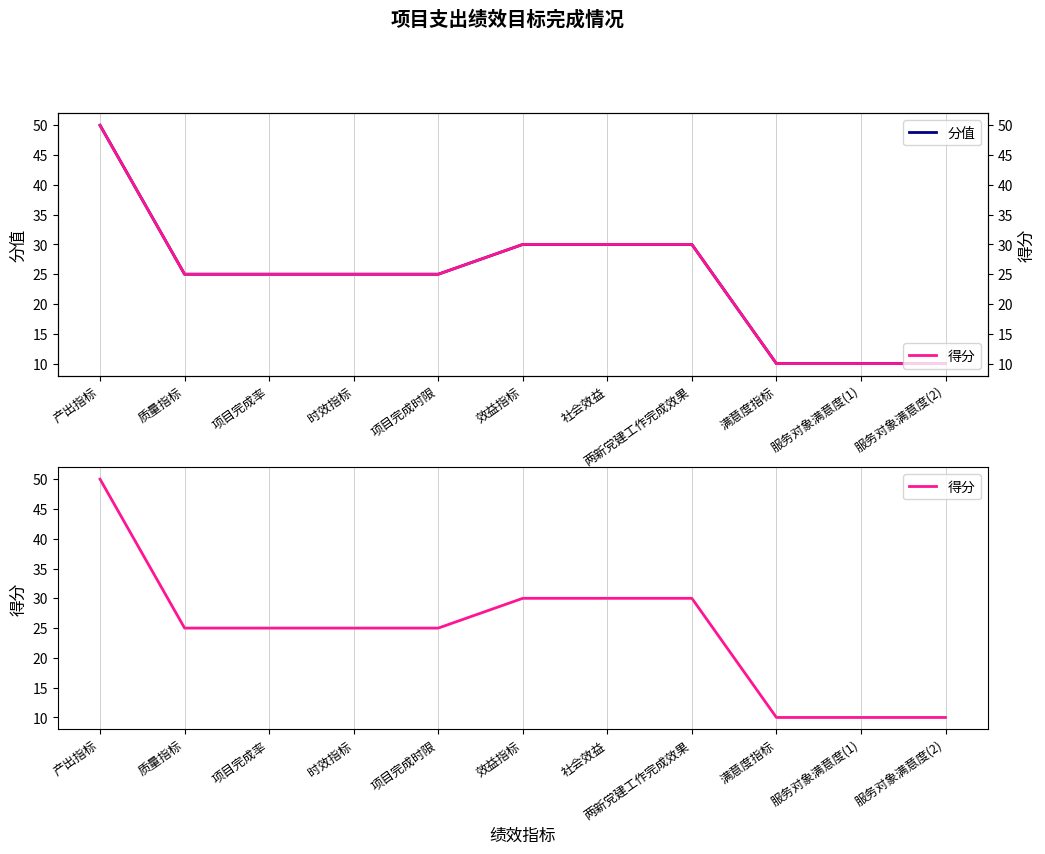

What are all the series names shown in the legend?

分值, 得分